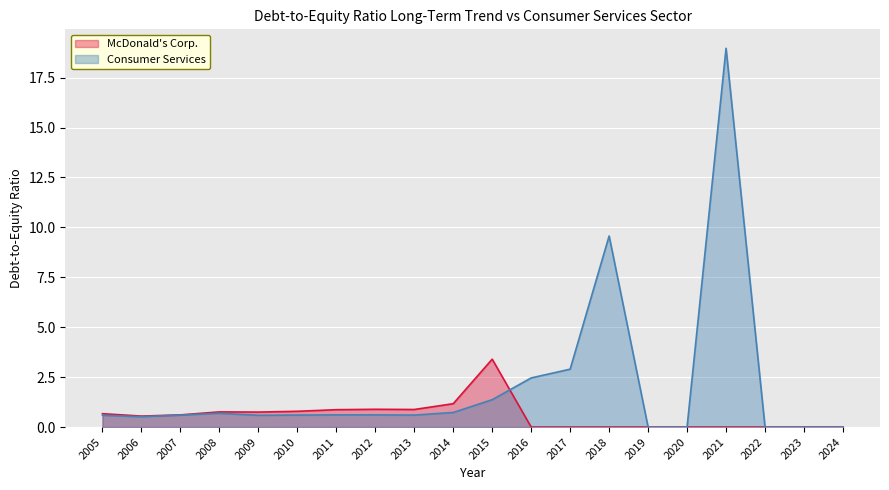

List the series in order of their overall mean, highest first.

Consumer Services, McDonald's Corp.